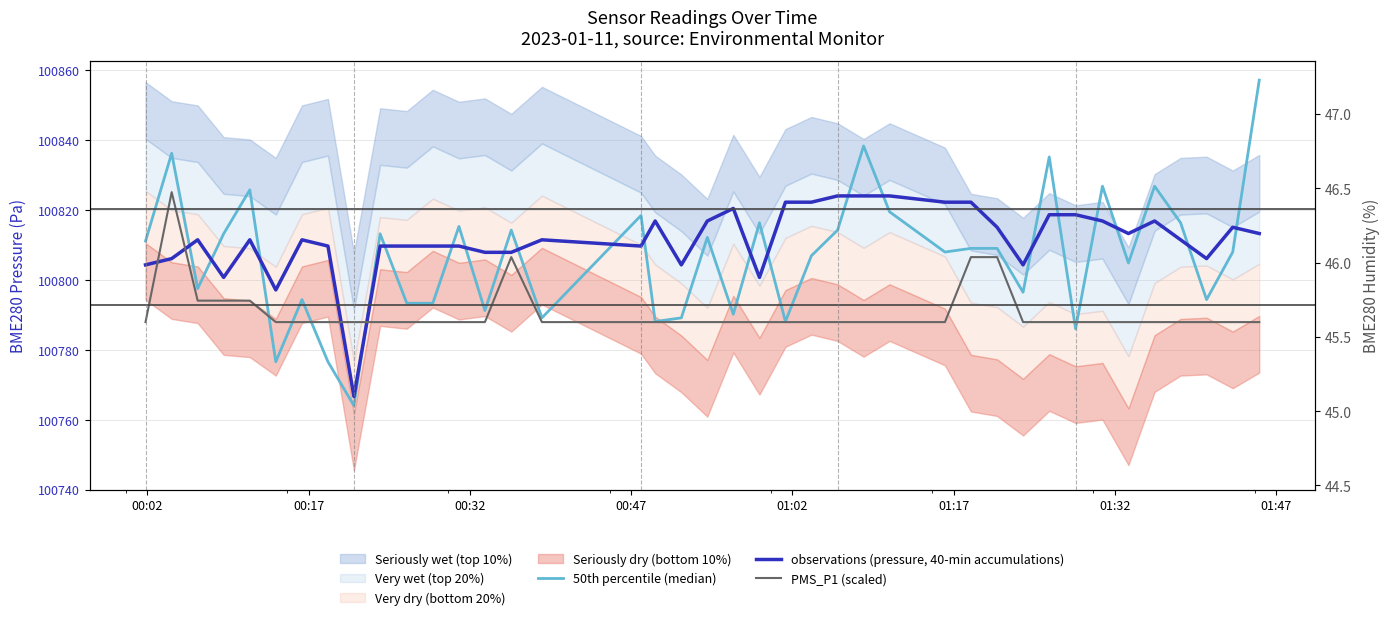

Reading right to left, list all the values displayed in this chart.

50th percentile (median): 100857.2	100808.0	100794.4	100816.4	100826.9	100804.9	100826.9	100786.0	100835.2	100796.5	100809.1	100809.1	100808.0	100819.5	100838.4	100814.3	100807.0	100788.1	100816.4	100790.2	100812.2	100789.2	100788.1	100818.5	100789.2	100814.3	100791.3	100815.3	100793.4	100793.4	100813.3	100764.0	100776.6	100794.4	100776.6	100825.8	100813.3	100797.5	100836.3	100811.2
observations (pressure, 40-min accumulations): 100813.3	100815.1	100806.1	100811.5	100816.9	100813.3	100816.9	100818.7	100818.7	100804.3	100815.1	100822.3	100822.3	100824.1	100824.1	100824.1	100822.3	100822.3	100800.8	100820.5	100816.9	100804.3	100816.9	100809.7	100811.5	100807.9	100807.9	100809.7	100809.7	100809.7	100809.7	100766.7	100809.7	100811.5	100797.2	100811.5	100800.8	100811.5	100806.1	100804.3
PMS_P1 (scaled): 100788.0	100788.0	100788.0	100788.0	100788.0	100788.0	100788.0	100788.0	100788.0	100788.0	100806.6	100806.6	100788.0	100788.0	100788.0	100788.0	100788.0	100788.0	100788.0	100788.0	100788.0	100788.0	100788.0	100788.0	100788.0	100806.6	100788.0	100788.0	100788.0	100788.0	100788.0	100788.0	100788.0	100788.0	100788.0	100794.1	100794.1	100794.1	100825.2	100788.0